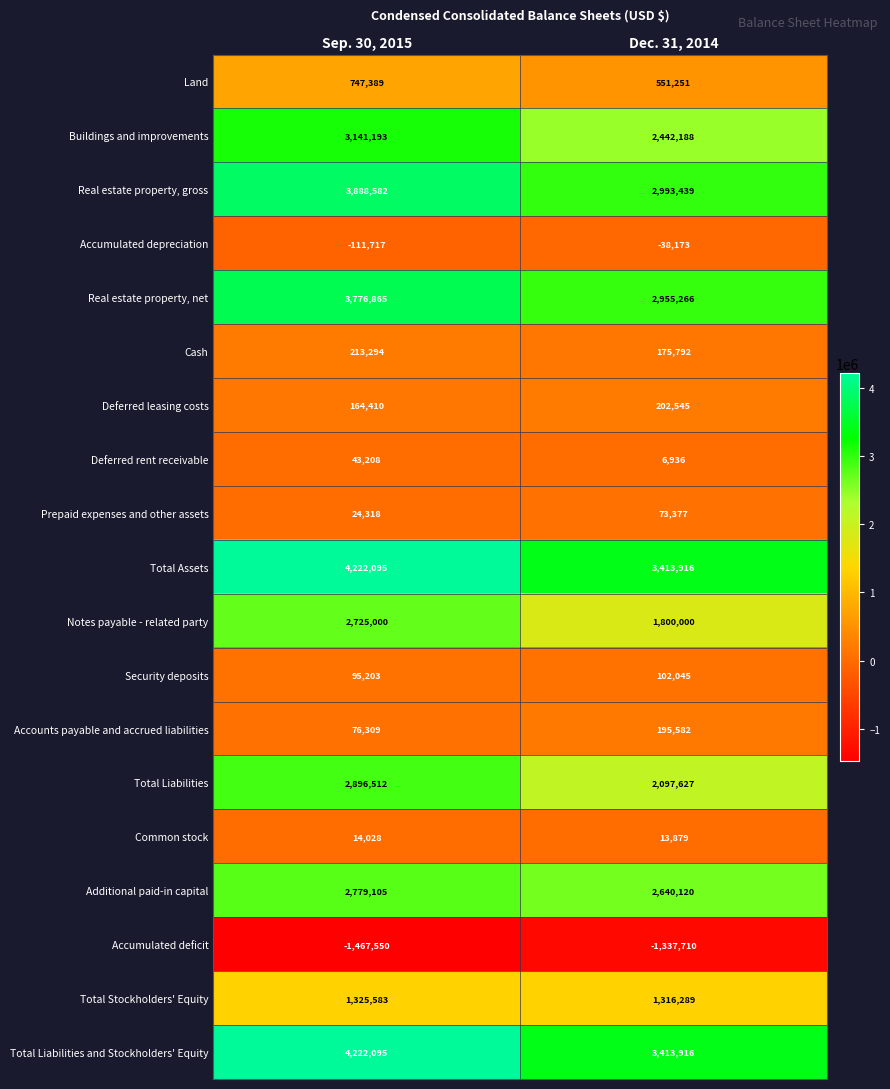

What is the spread (max minus min) of values at Dec. 31, 2014?

4751626